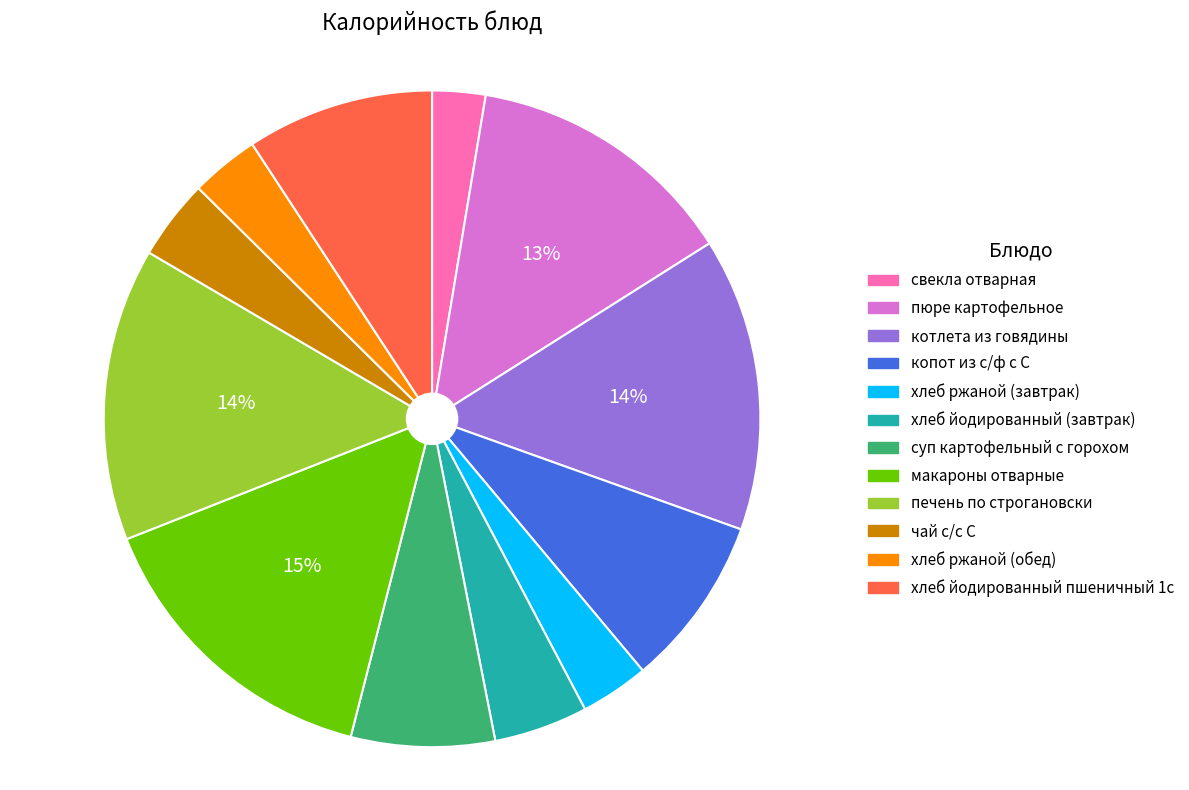

Between макароны отварные and хлеб йодированный пшеничный 1с, which is larger?

макароны отварные